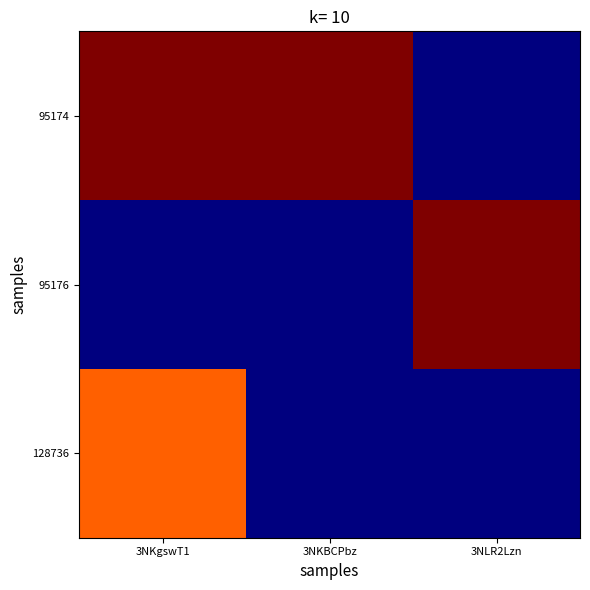

What is the total value across all series at 3NKBCPbz?

1.0